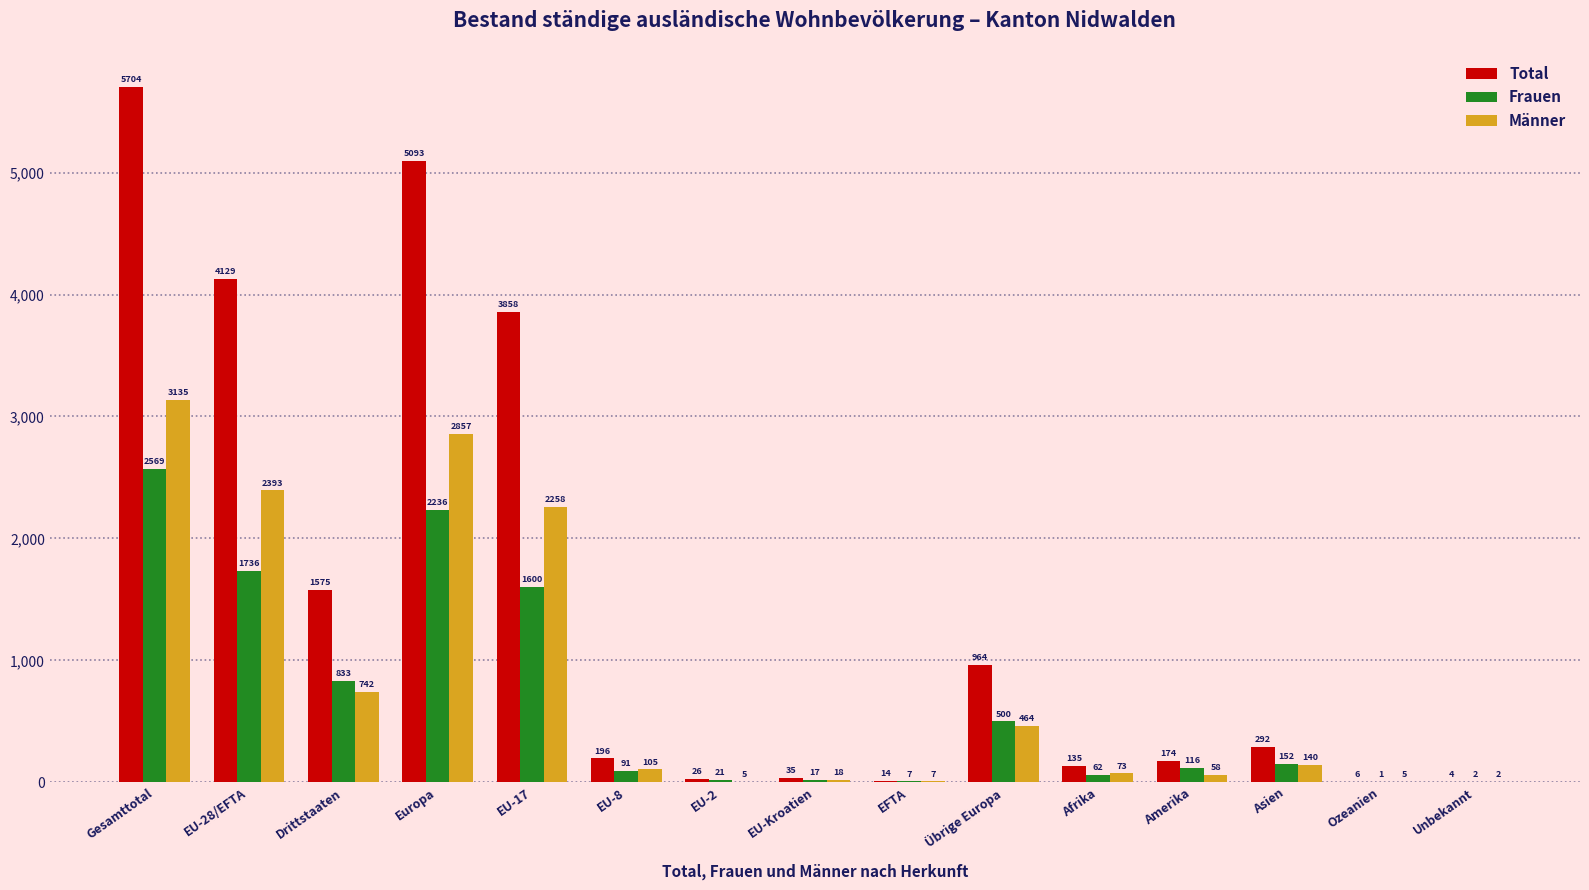

Which label corresponds to the largest value in the chart?

Gesamttotal